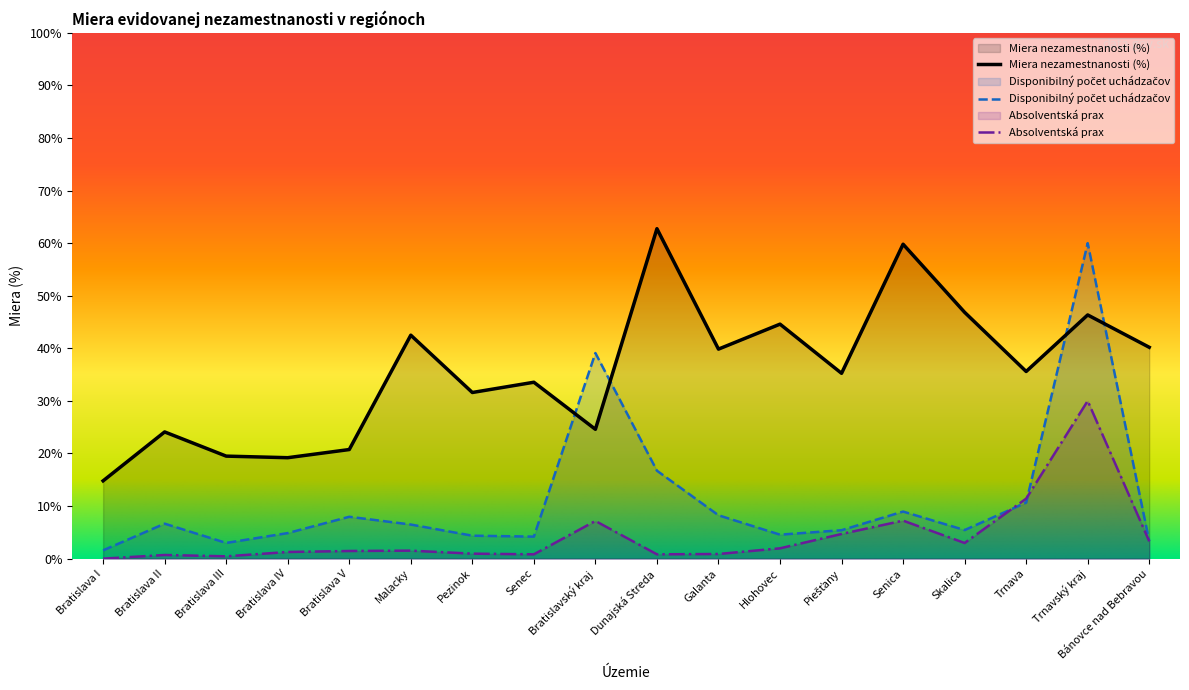

True or false: Disponibilný počet uchádzačov has more than 0 interior local peaks.

True